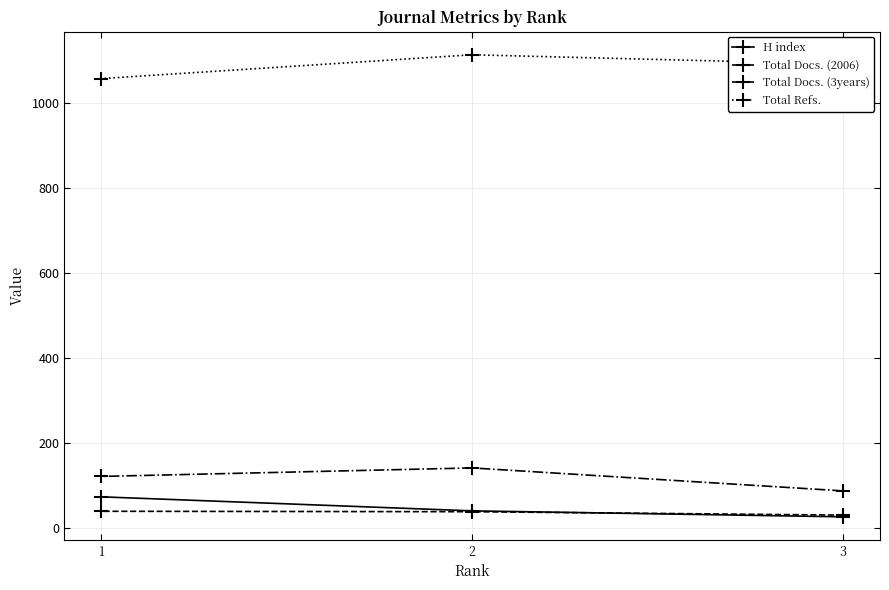

Does the chart have visible grid lines?

Yes